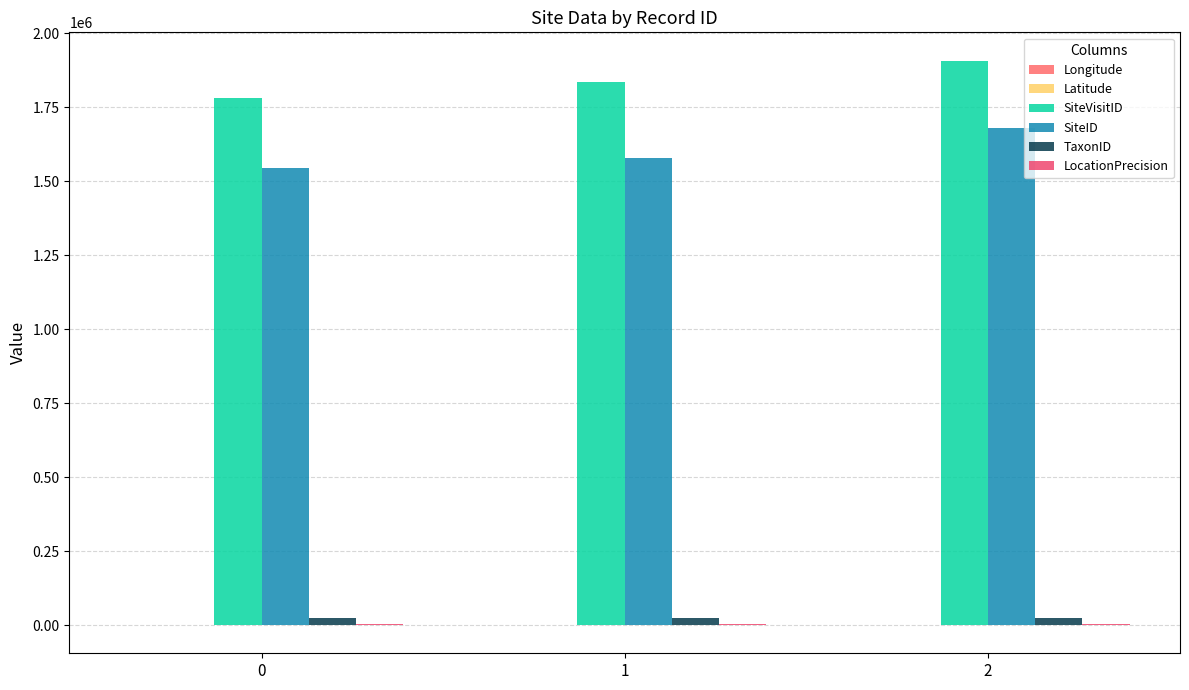

Are the bars grouped side by side (vs. stacked)?

Yes